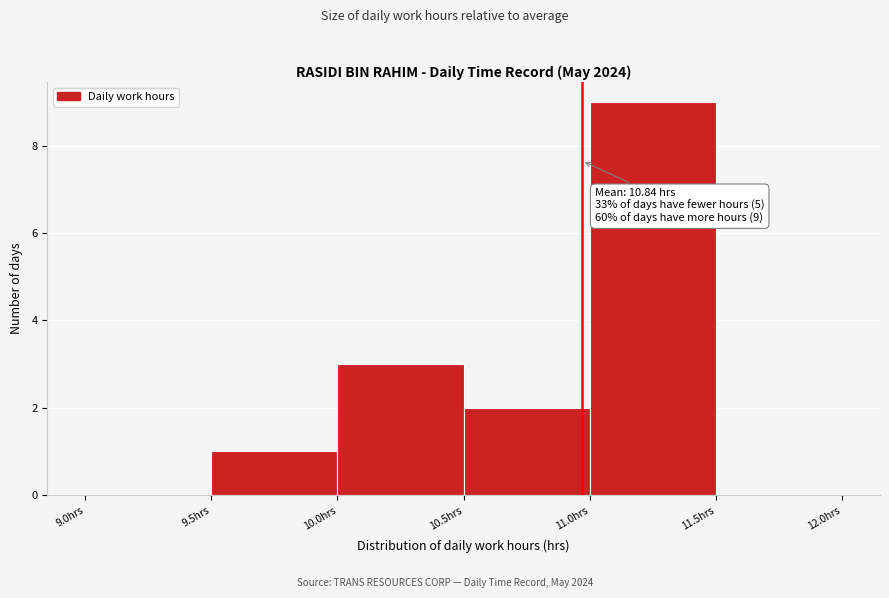

Over which range of the x-axis is the bar tallest?

11.0 to 11.5